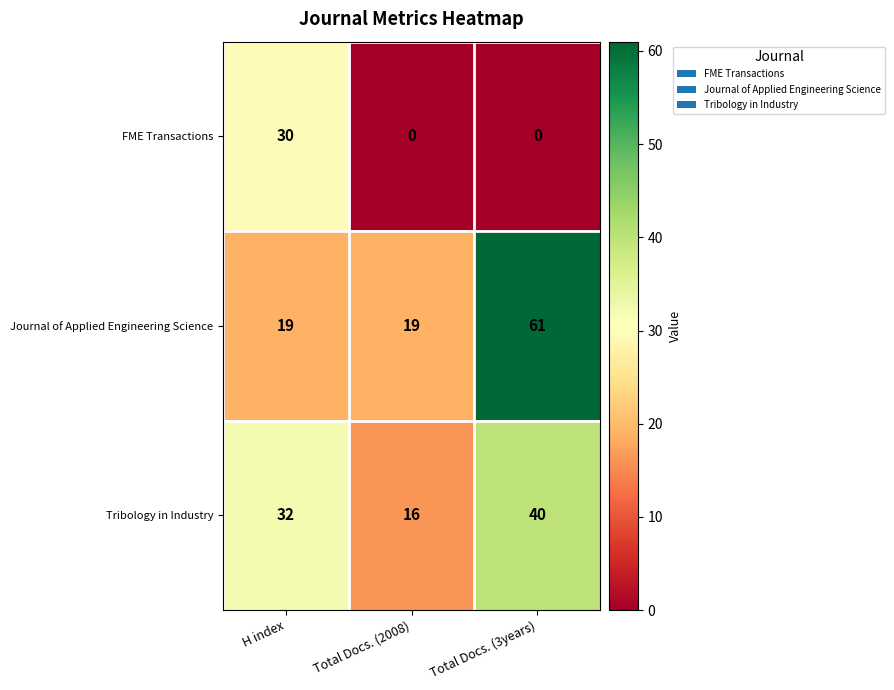

At how many categories does at least one series exceed 41?

1